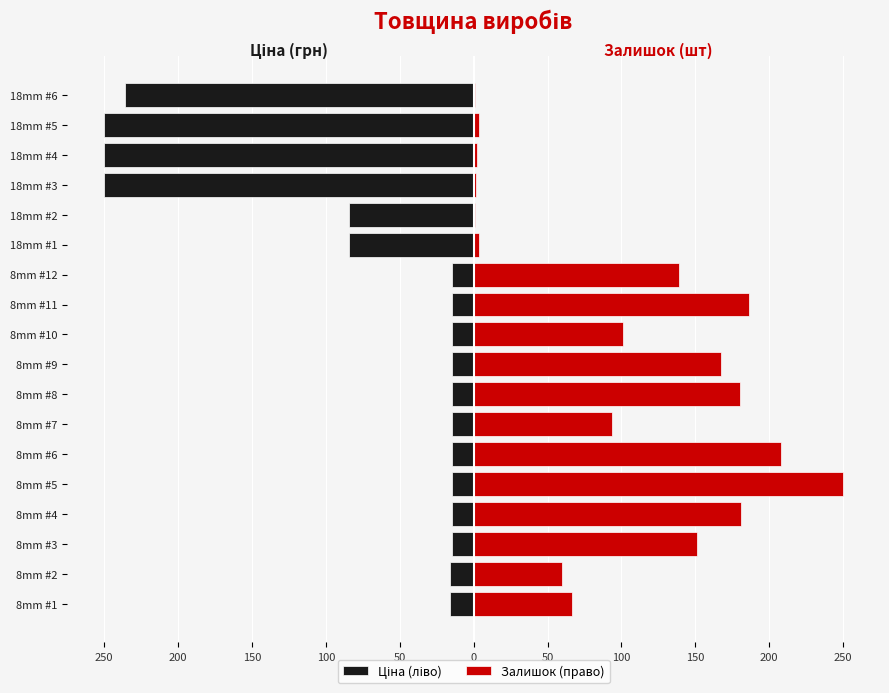

What is the average value of the Ціна (ліво) series?

-73.8